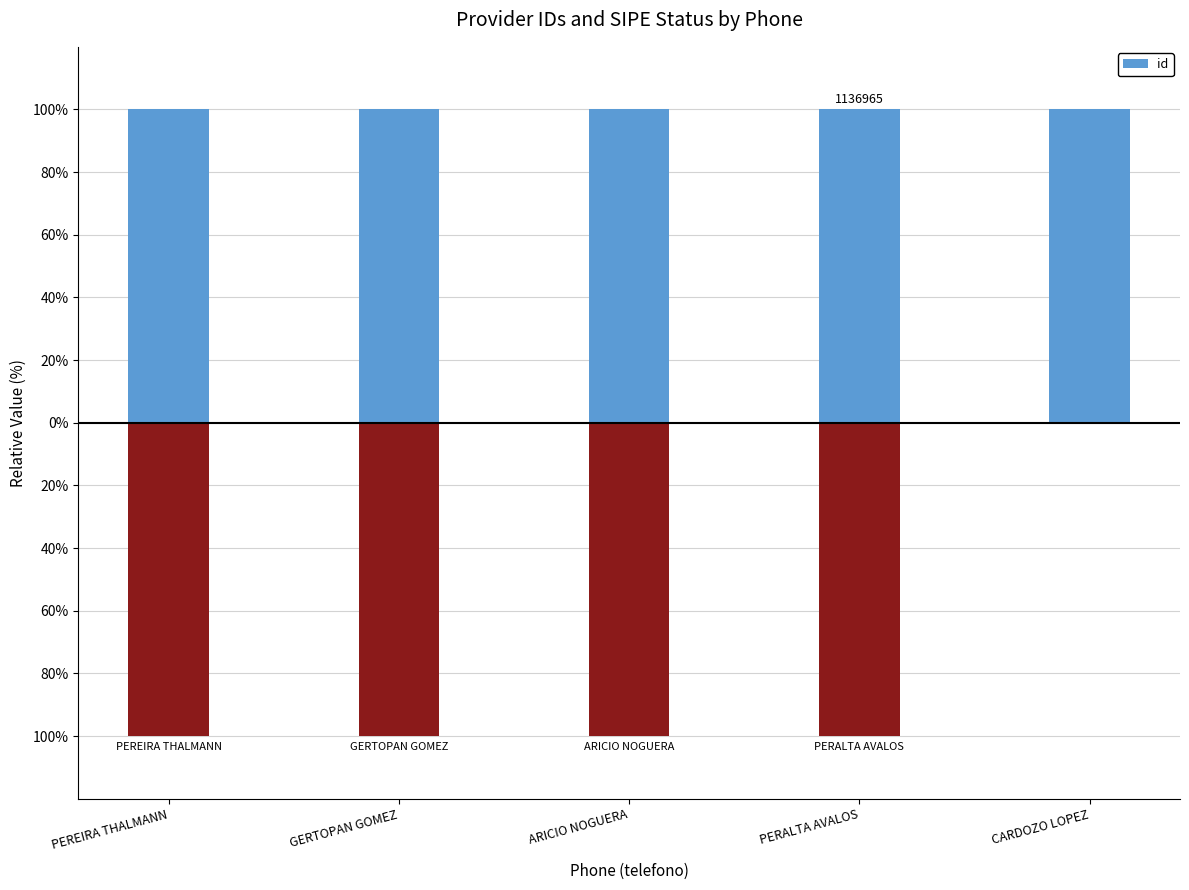

How many values are between 99 and 100?

5